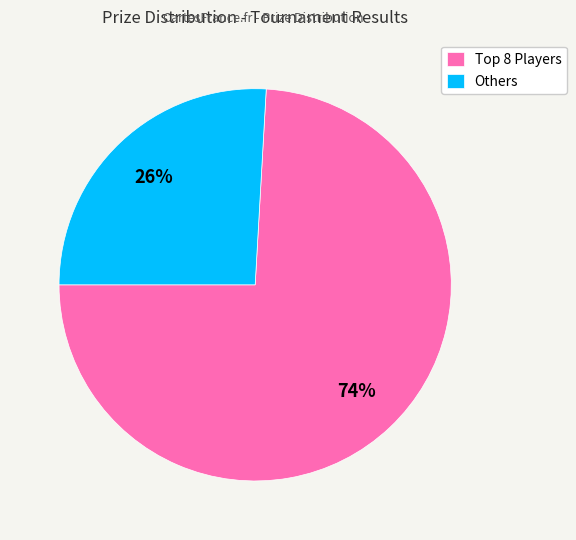

Is there any slice that represents more than half of the pie?

Yes